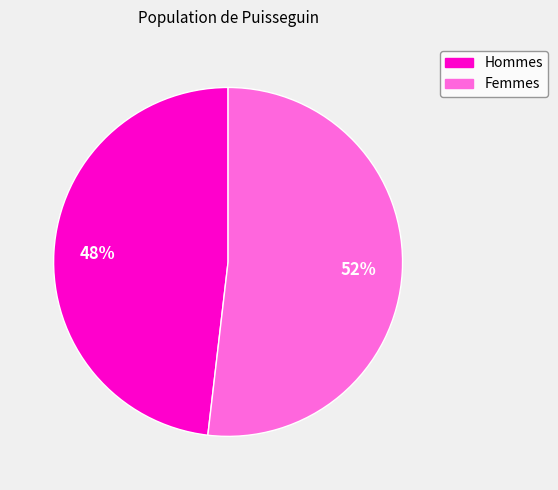

Does any single category account for the majority?

Yes